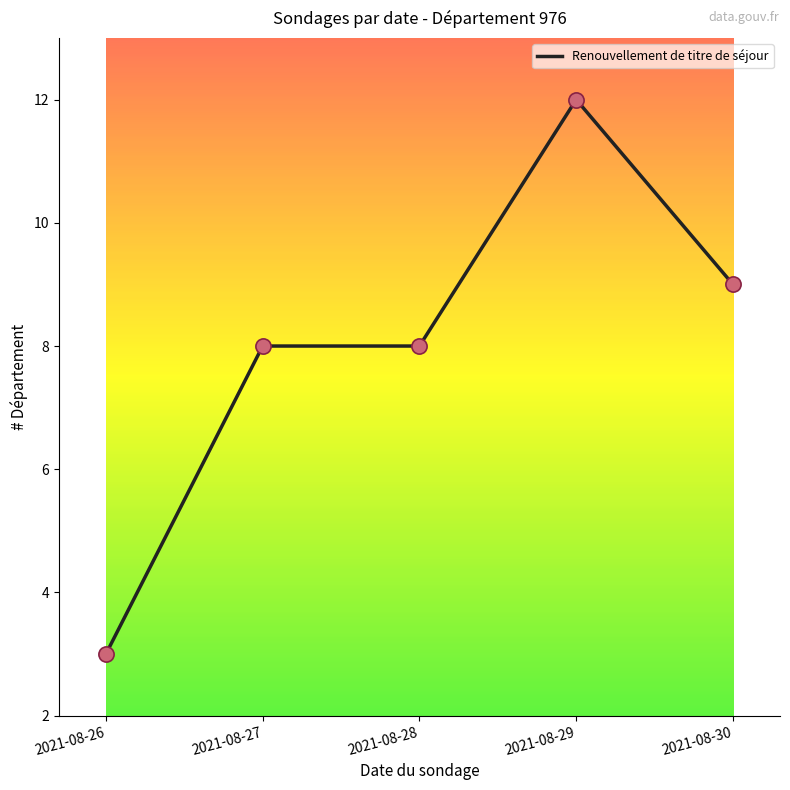

What is the change in value from 2021-08-26 to 2021-08-28?

+5